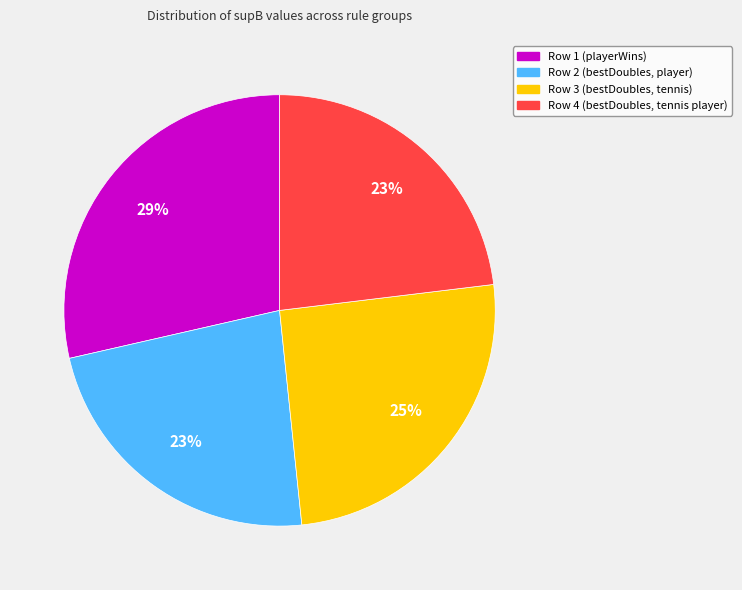

Which category has the biggest portion of the pie?

Row 1 (playerWins)